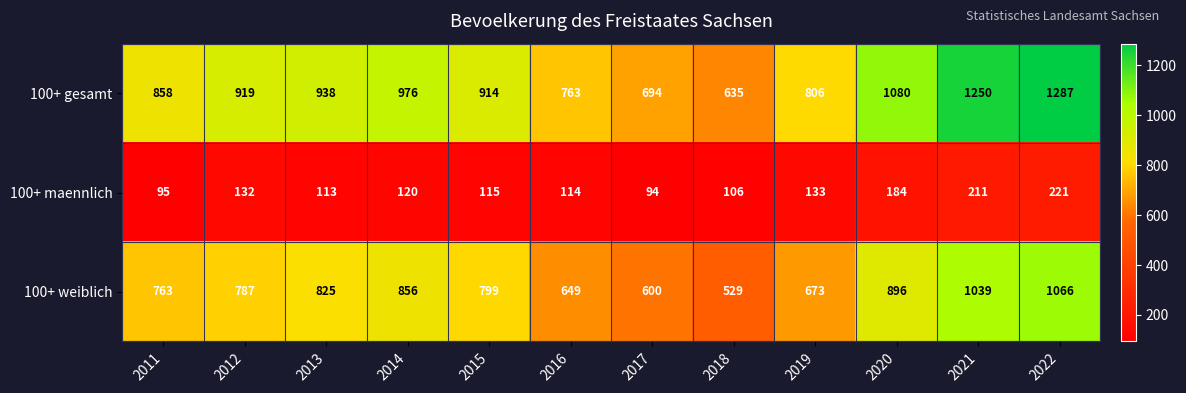

Which series has the largest total across all categories?

100+ gesamt